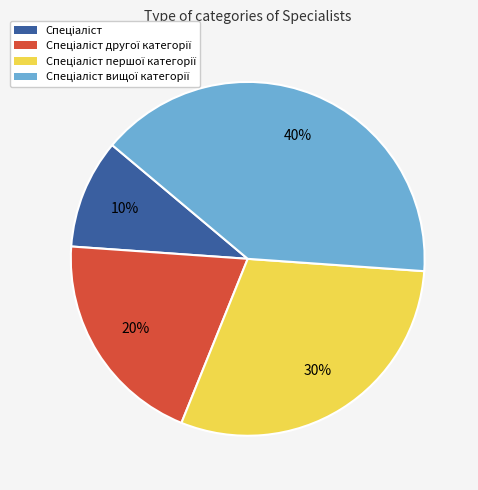

Count the number of slices in the pie.

4